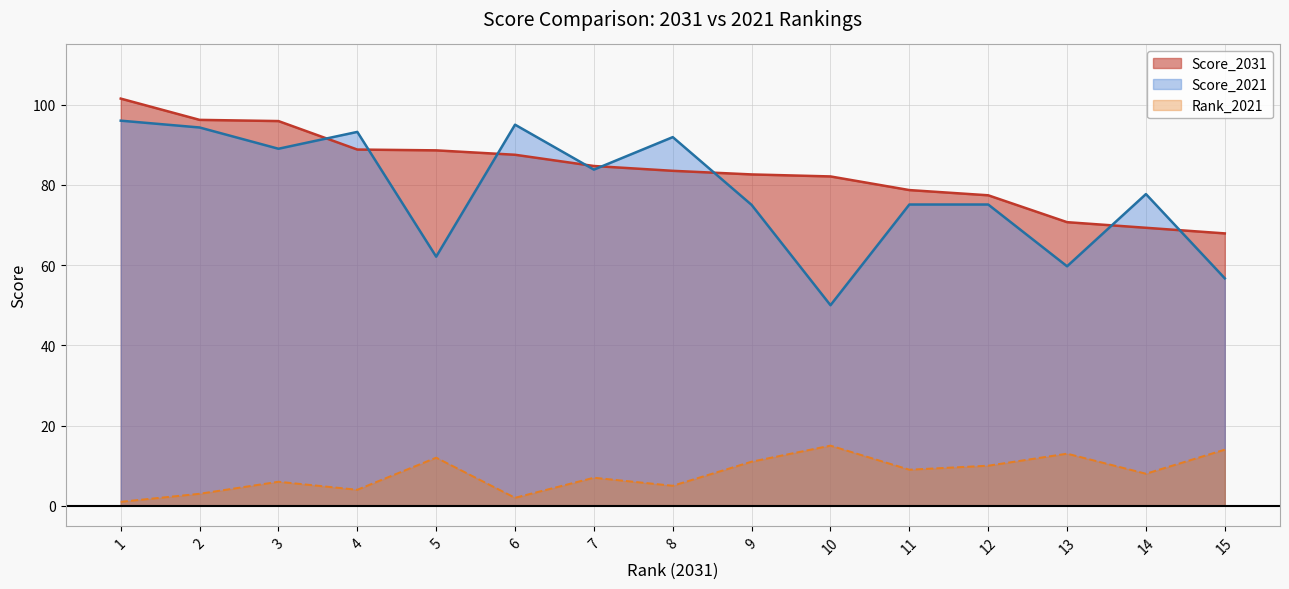

What is the value of the Score_2021 point at the 4th from the left?

93.2